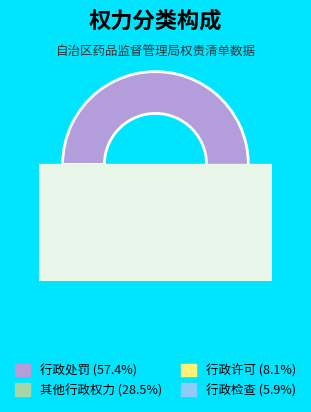

What is the majority slice?

行政处罚